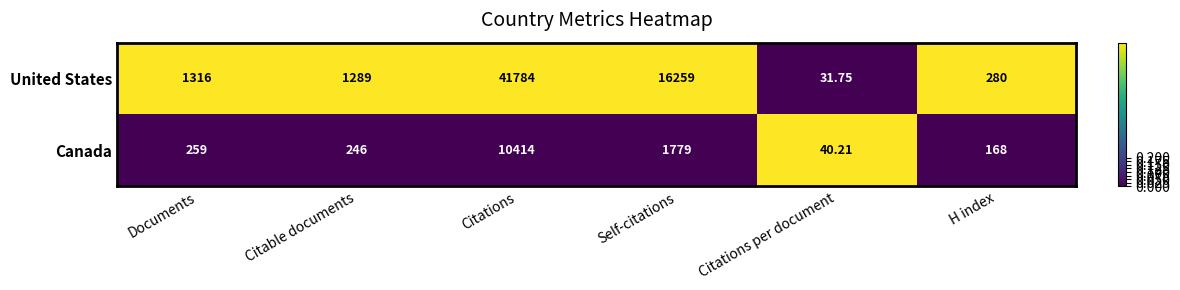

Which series changed the most between Citable documents and Citations?

United States